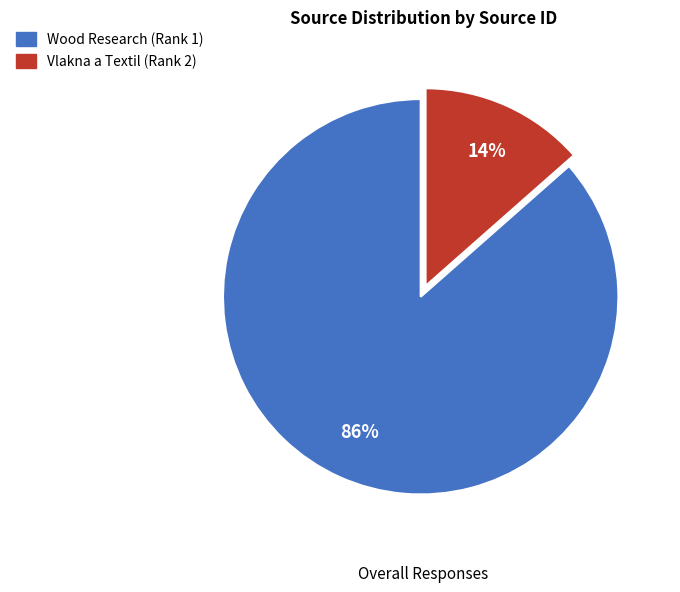

Is it true that Vlakna a Textil (Rank 2) is 14% of the pie?

True